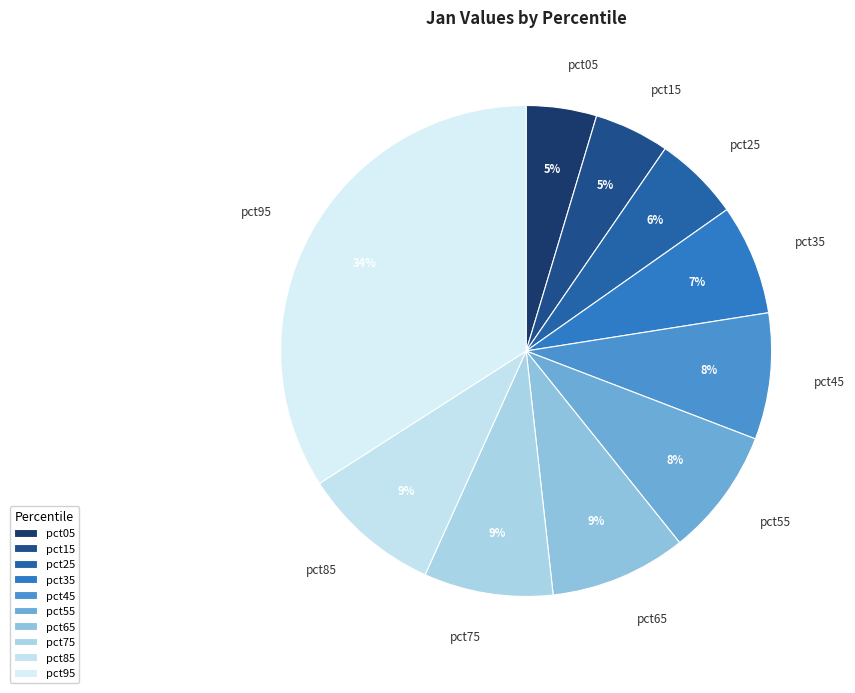

To the nearest percent, what is the combined percentage of pct05 and pct45?

13%